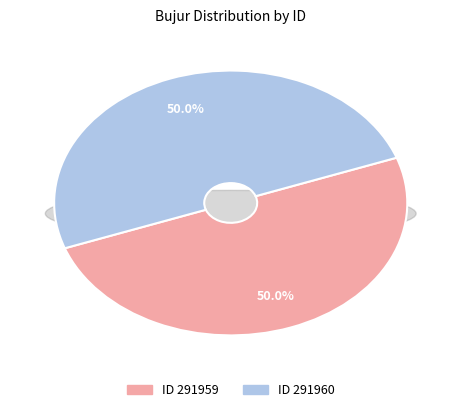

To the nearest percent, what is the combined percentage of 291960 and 291959?

100%